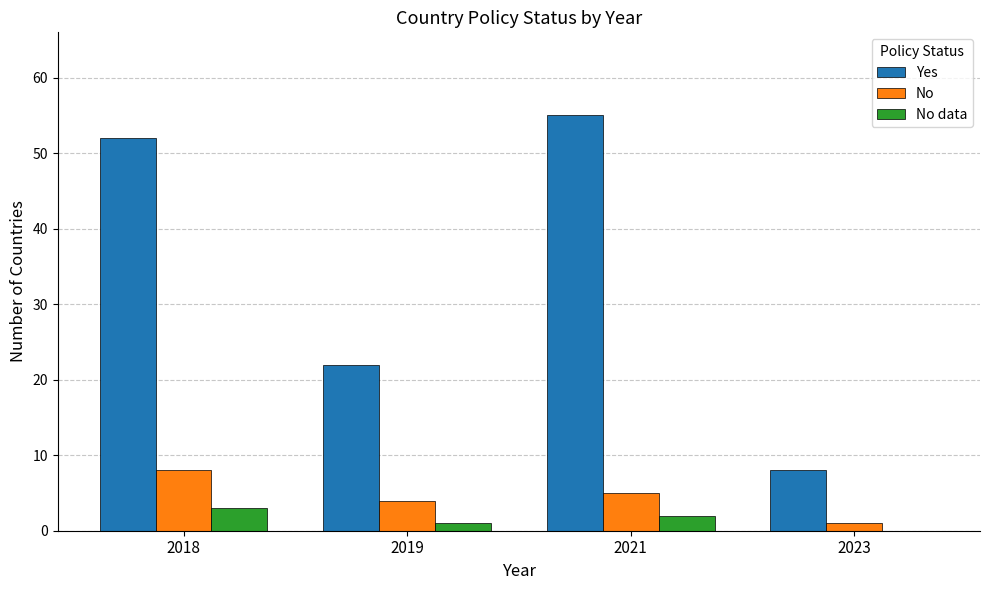

Are the bars horizontal?

No